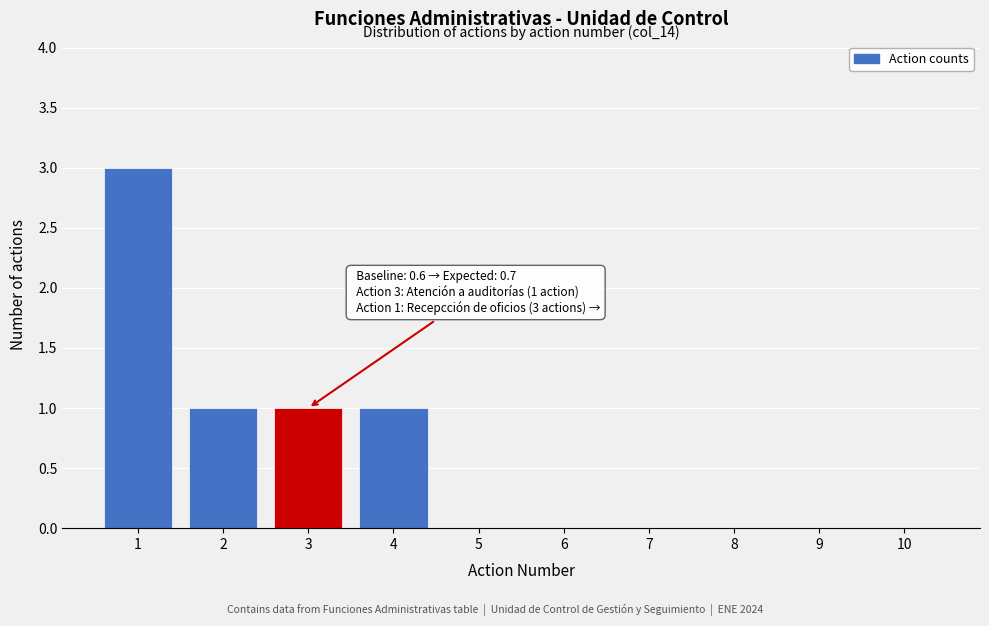

Reading right to left, transcribe all the data shown in this chart.

10=0	9=0	8=0	7=0	6=0	5=0	4=1	3=1	2=1	1=3